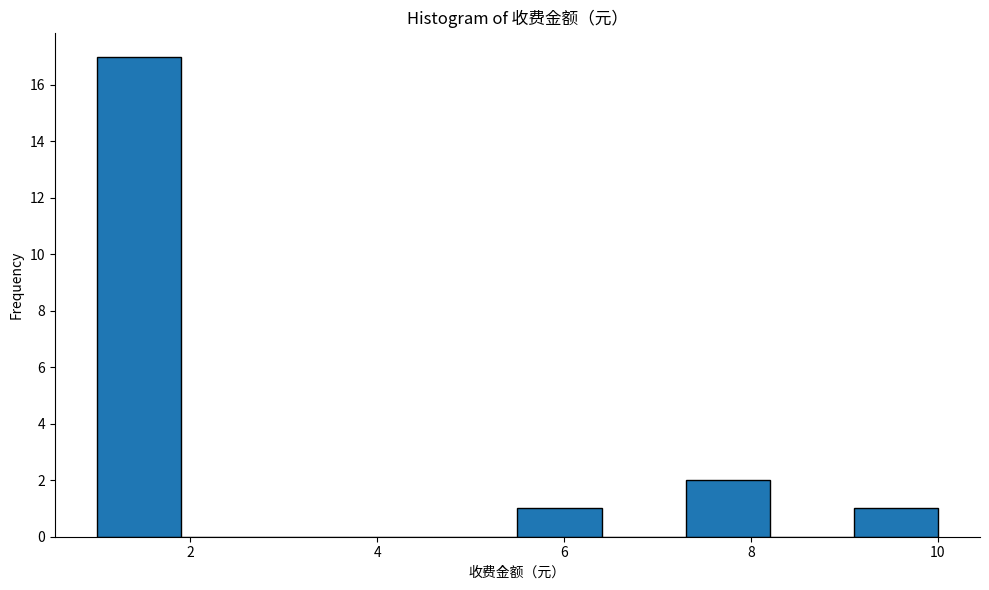

Over which range of the x-axis is the bar tallest?

1.0 to 1.9